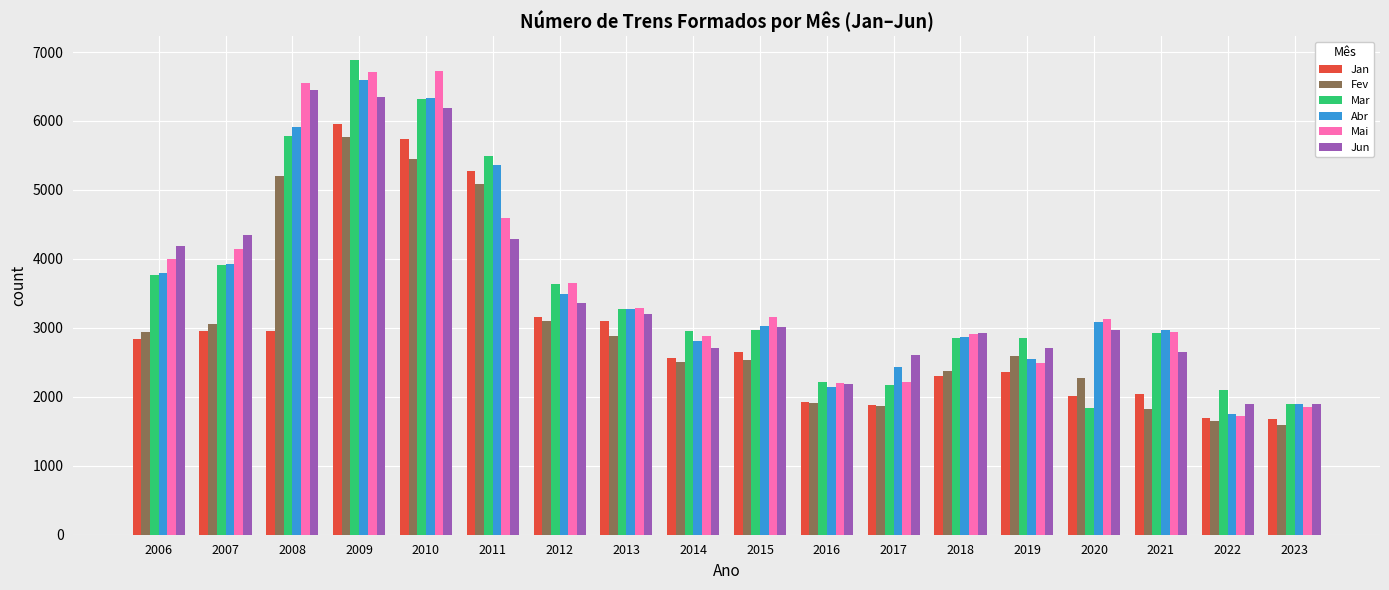

What is the sum of all Fev values?

54584